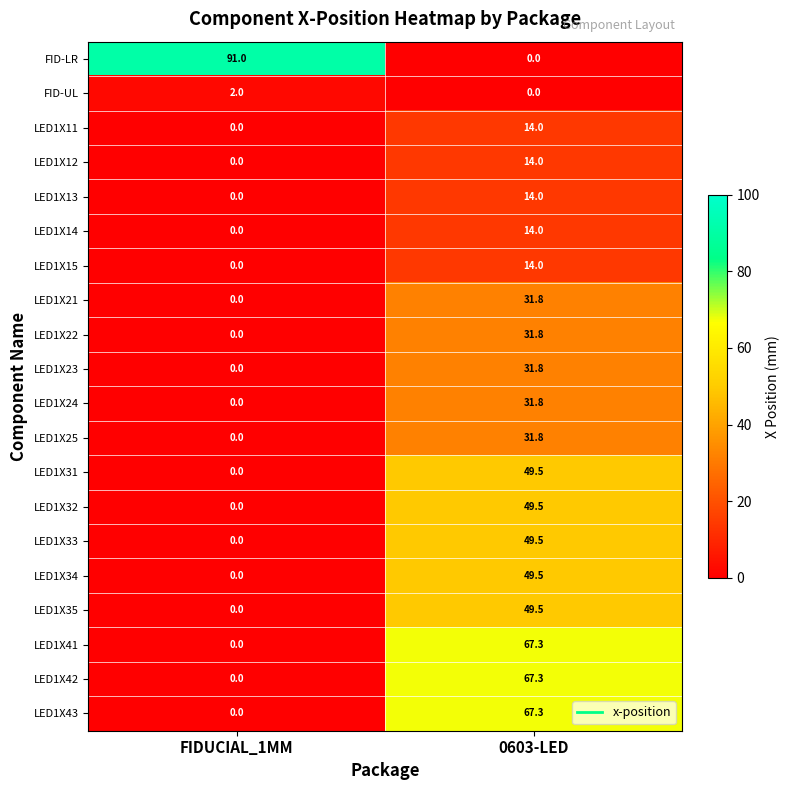

What is the spread (max minus min) of values at 0603-LED?

67.3